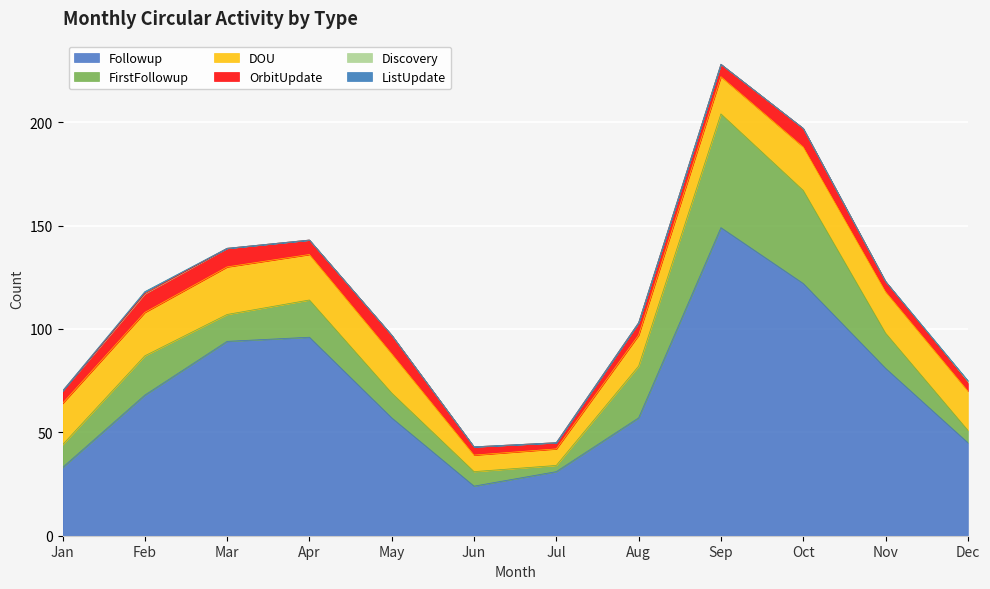

Rank the categories by FirstFollowup value from lowest to highest.

Jul, Dec, Jun, Jan, May, Mar, Nov, Apr, Feb, Aug, Oct, Sep